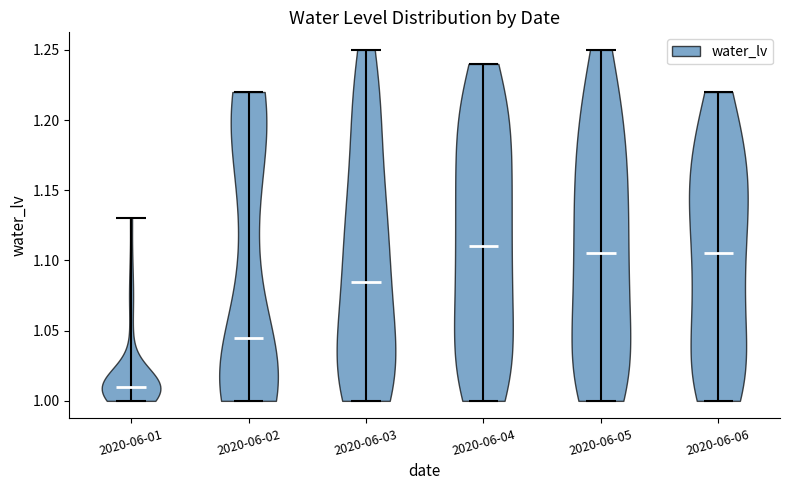

Reading left to right, read every violin against the y-axis: where its median line is, and the lowest and highest points it reaches. The values are not printed on the chart, so give them approximately, as read against the axis.

2020-06-01: median line 1.010, lowest point 1.000, highest point 1.130
2020-06-02: median line 1.045, lowest point 1.000, highest point 1.220
2020-06-03: median line 1.085, lowest point 1.000, highest point 1.250
2020-06-04: median line 1.110, lowest point 1.000, highest point 1.240
2020-06-05: median line 1.105, lowest point 1.000, highest point 1.250
2020-06-06: median line 1.105, lowest point 1.000, highest point 1.220